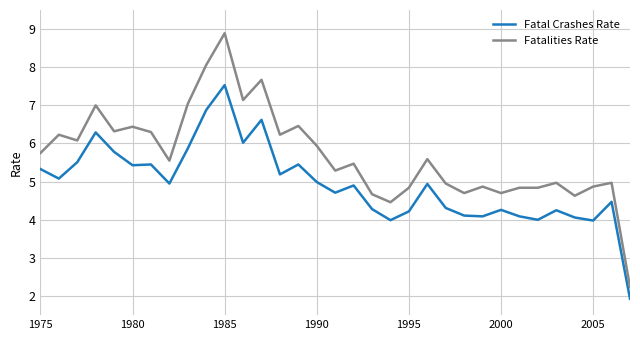

What is the smallest value displayed?

1.9